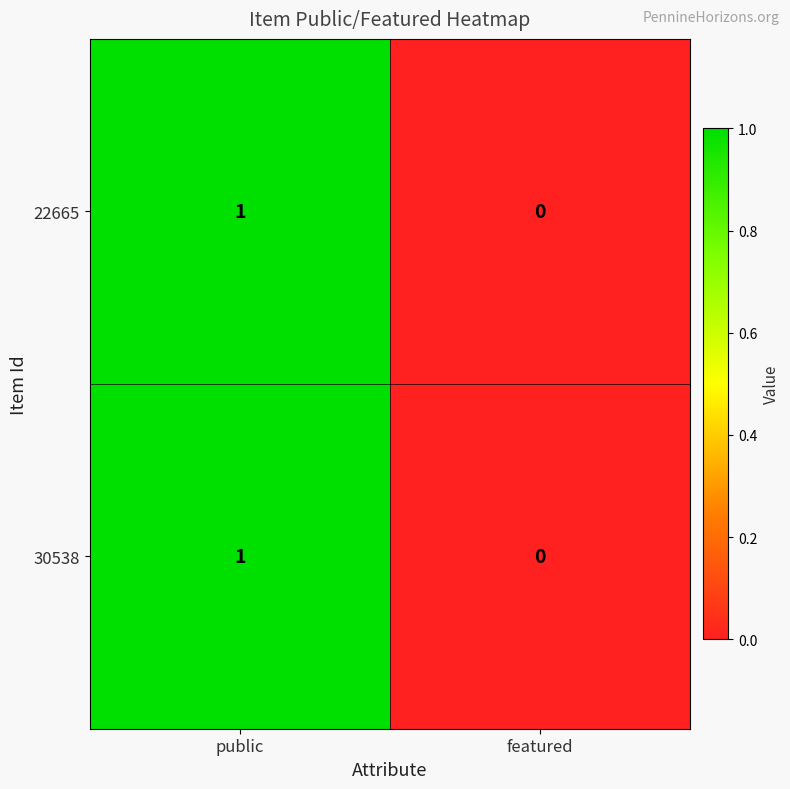

The value of 30538 at public is 0. True or false?

False